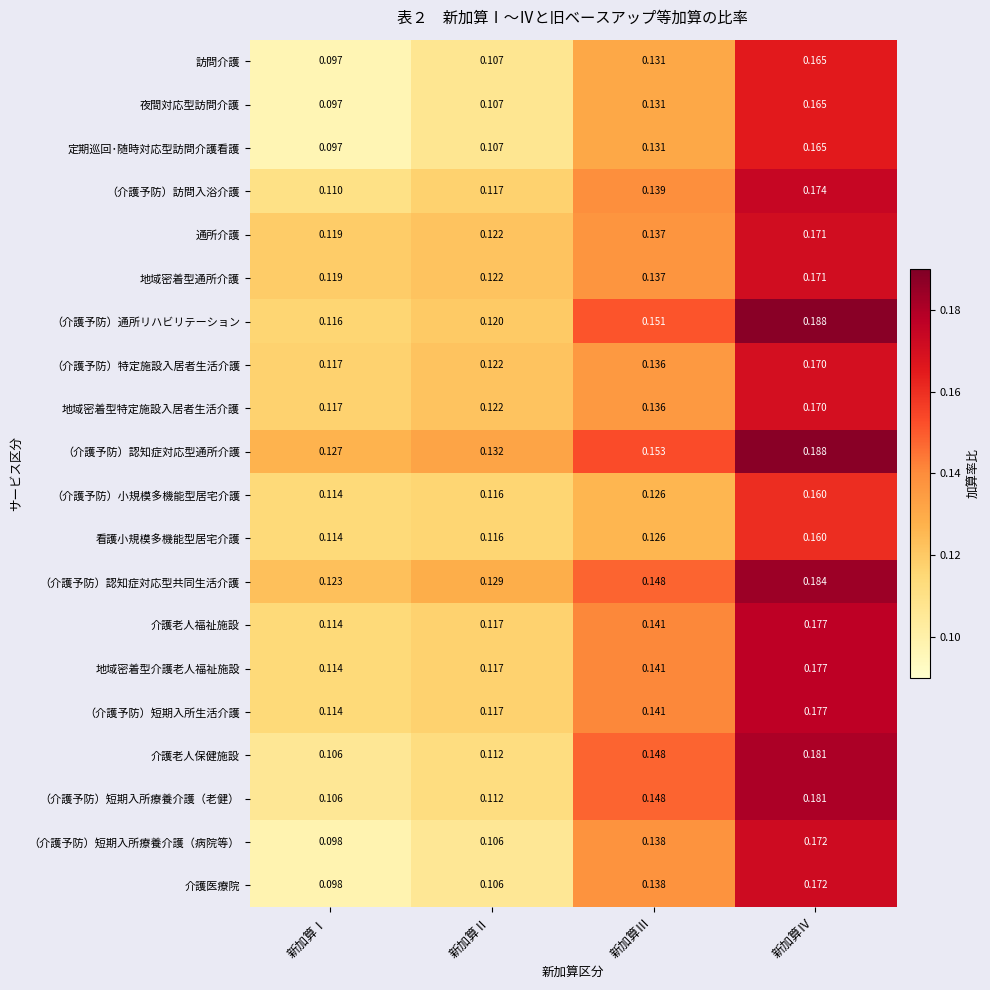

Rank the categories by 介護老人保健施設 value from highest to lowest.

新加算Ⅳ, 新加算Ⅲ, 新加算Ⅱ, 新加算Ⅰ